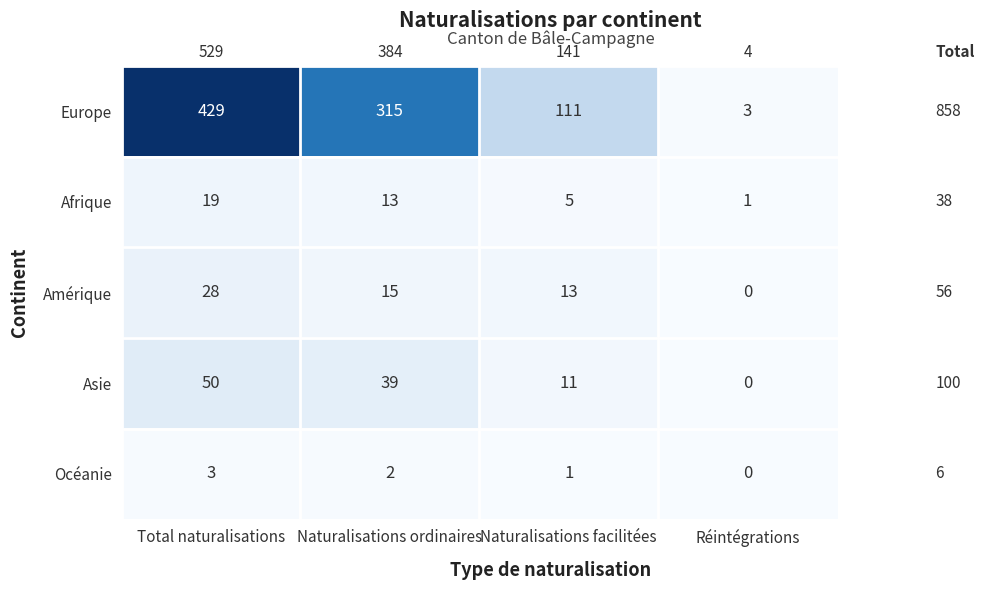

Which series changed the most between Naturalisations ordinaires and Réintégrations?

Europe